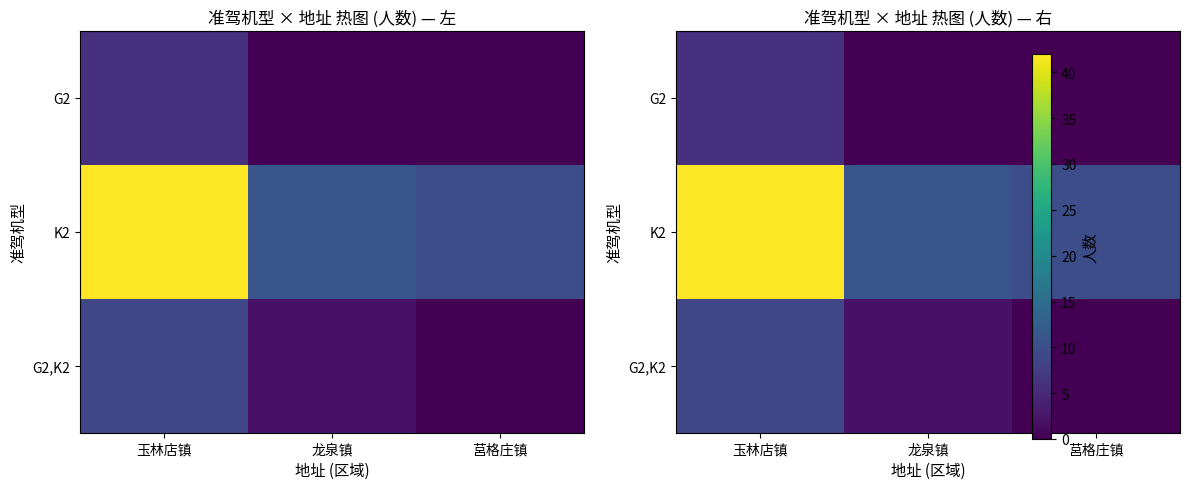

At which label does G2,K2 reach its peak?

玉林店镇